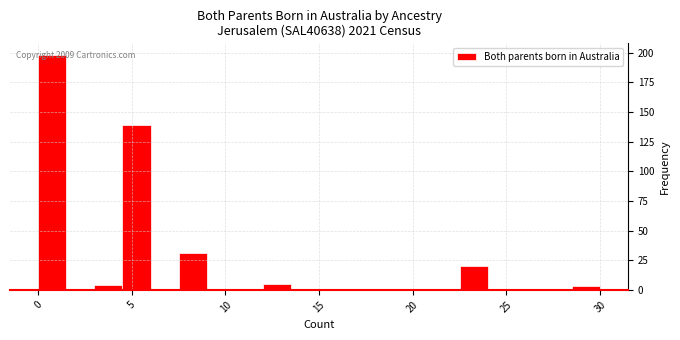

Around what value on the x-axis is the tallest bar? Give the approximate position of its centre, as read against the axis.

1.0